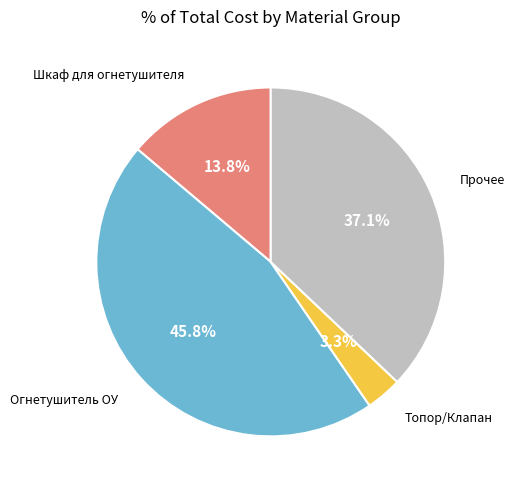

Is there any slice that represents more than half of the pie?

No